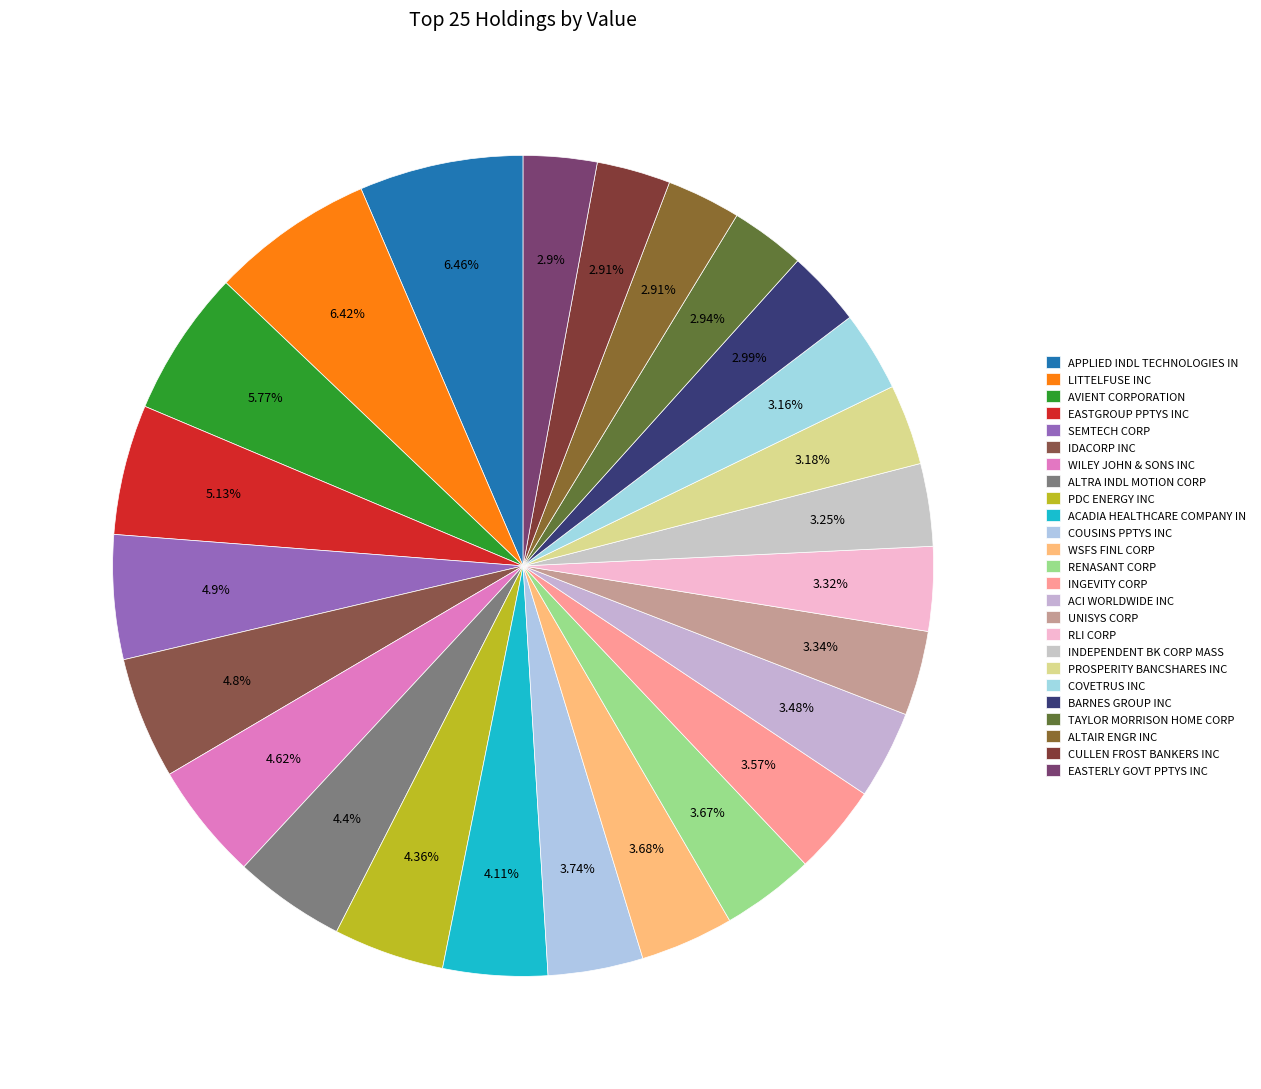

Which category has the smallest portion of the pie?

EASTERLY GOVT PPTYS INC